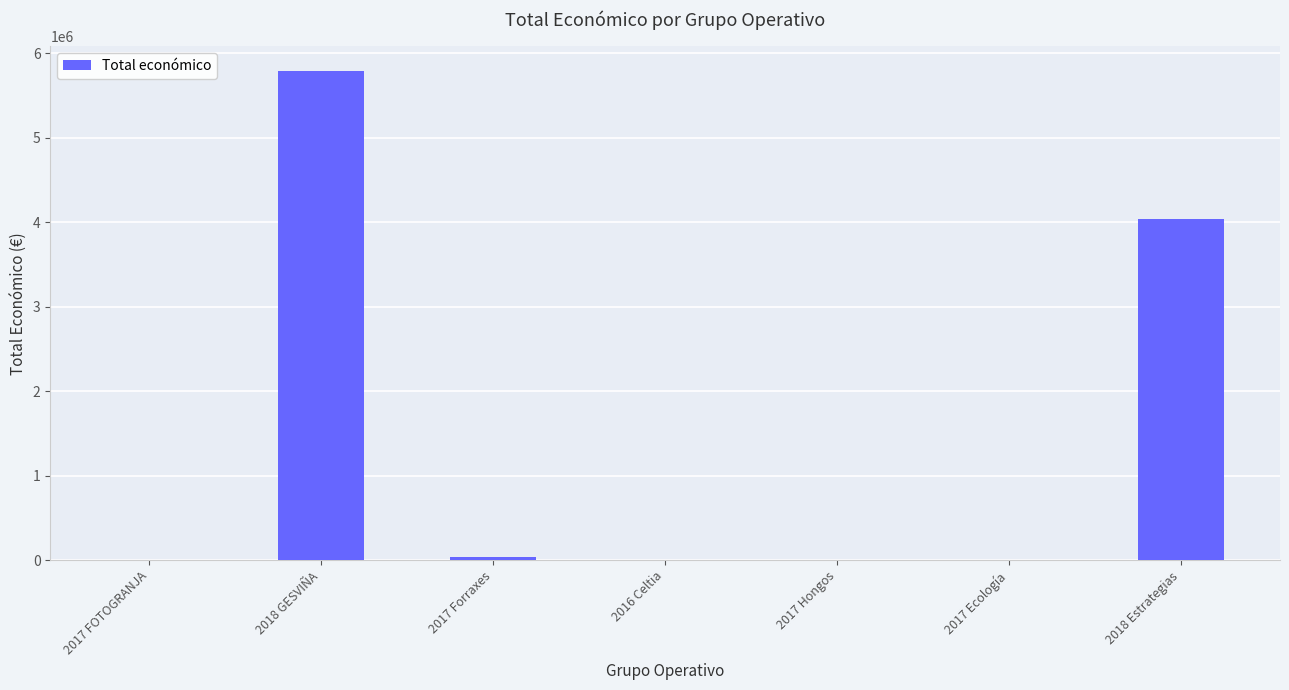

Which category has the highest value across all series?

2018 GESVIÑA